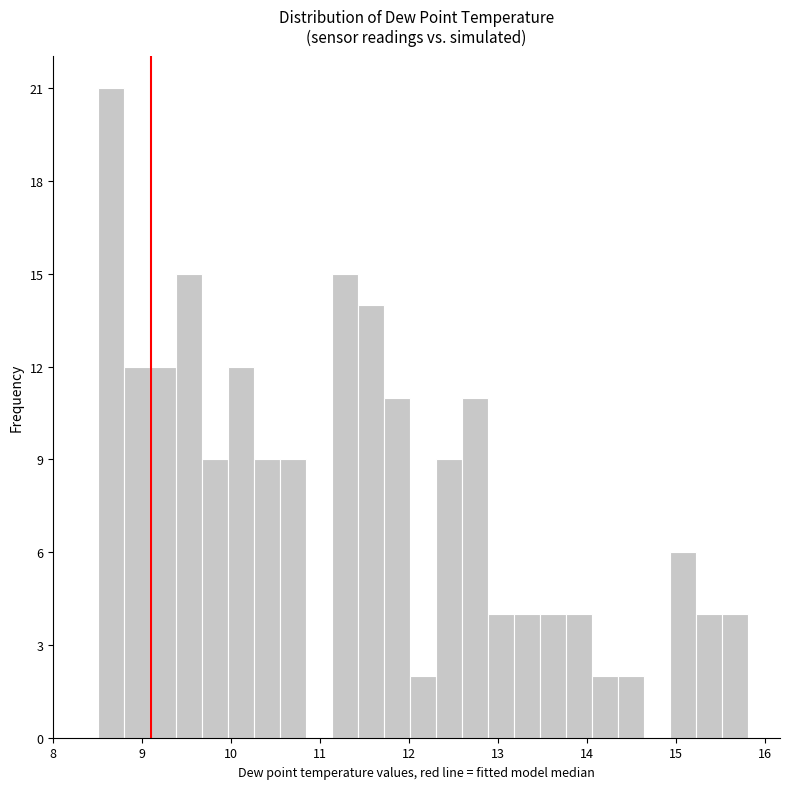

Around what value on the x-axis is the tallest bar? Give the approximate position of its centre, as read against the axis.

8.6